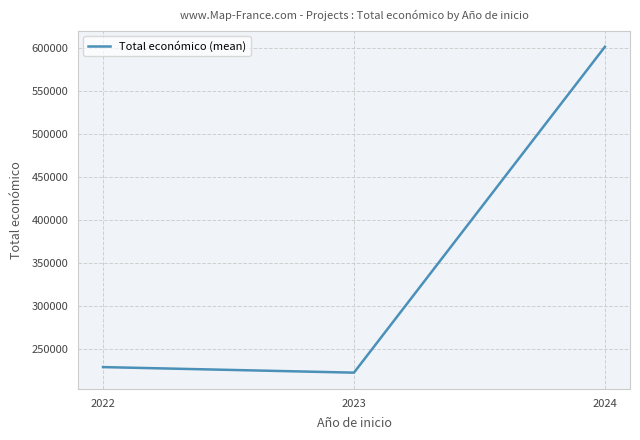

Which category has the highest value across all series?

2024